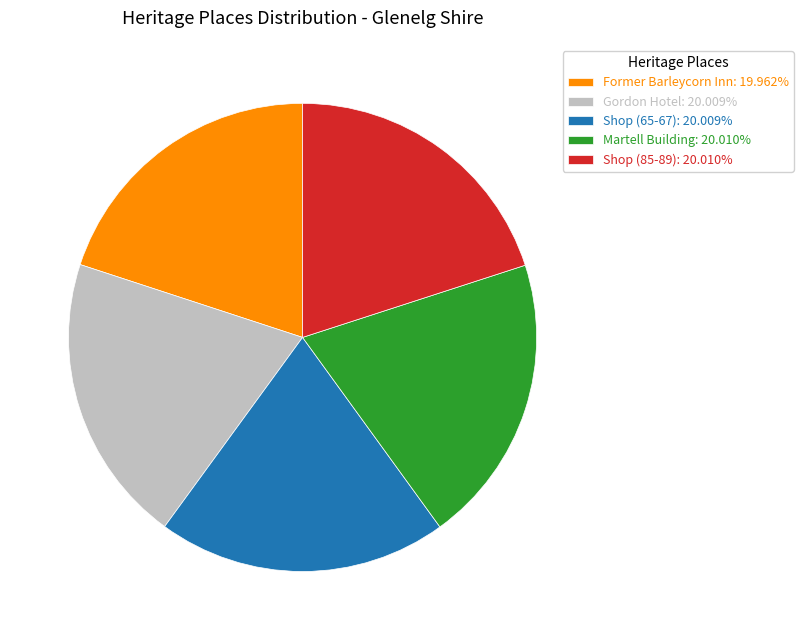

Does Former Barleycorn Inn: 19.962% represent more than half of the total?

No